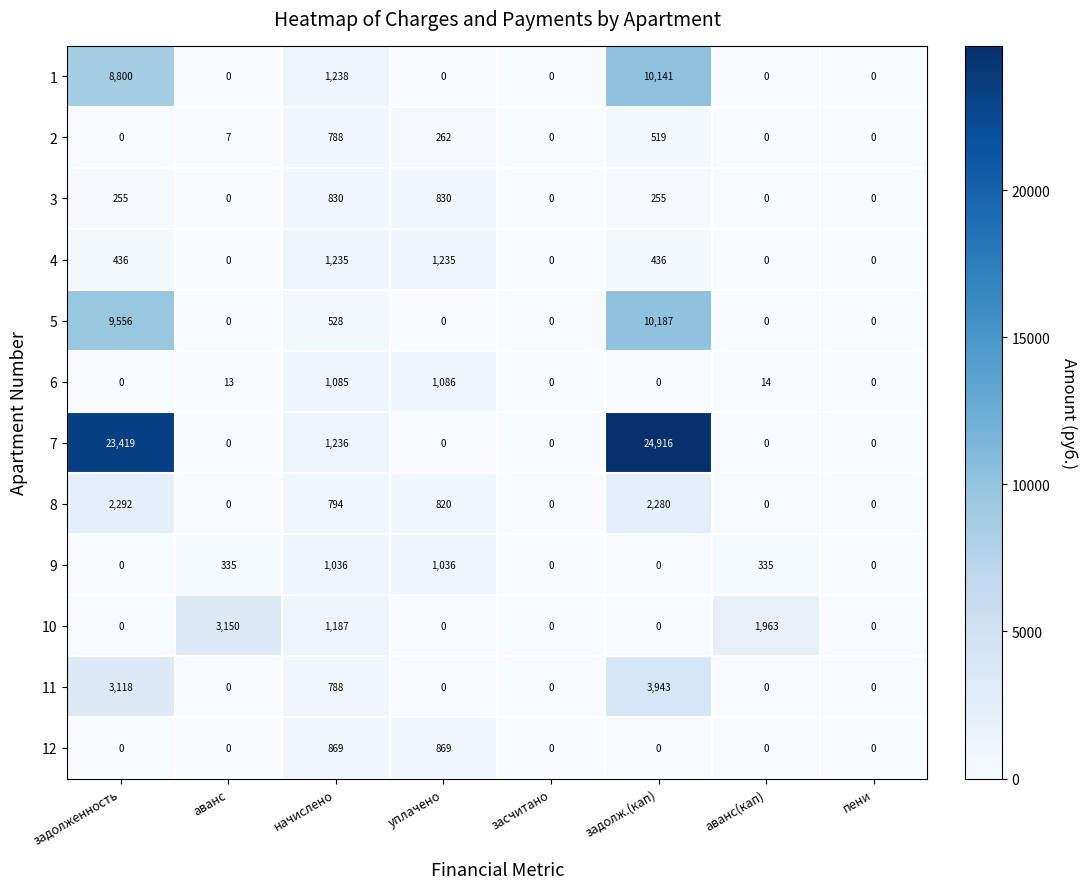

What is the sum of all 6 values?

2198